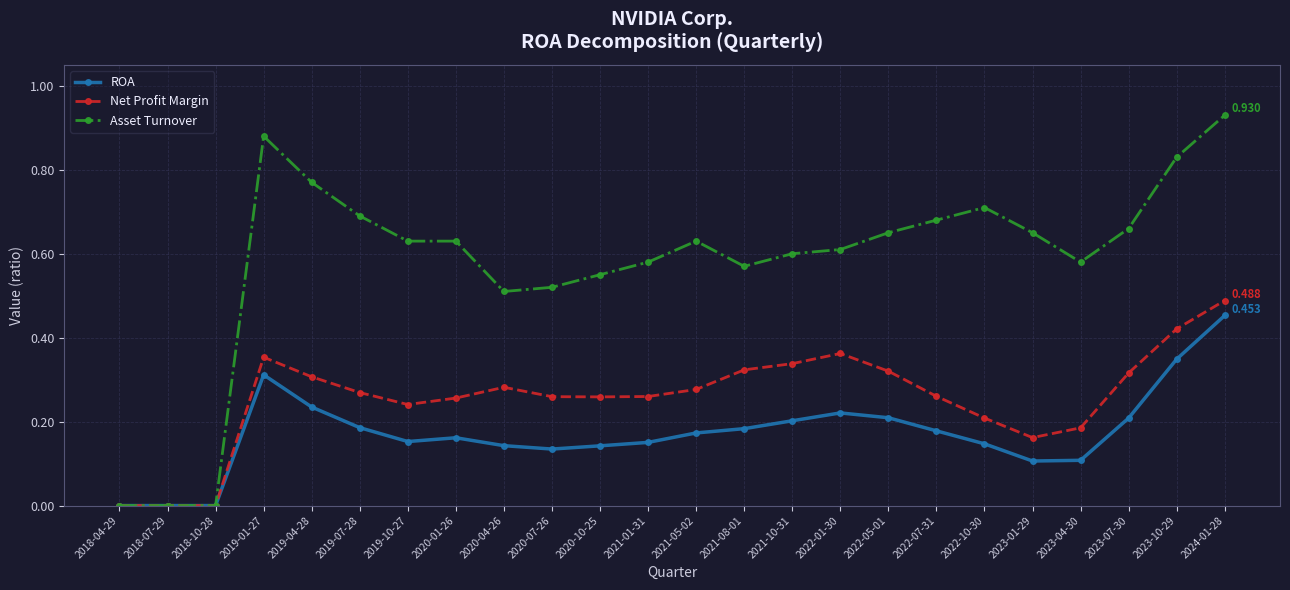

True or false: Net Profit Margin has more than 0 interior local peaks.

True